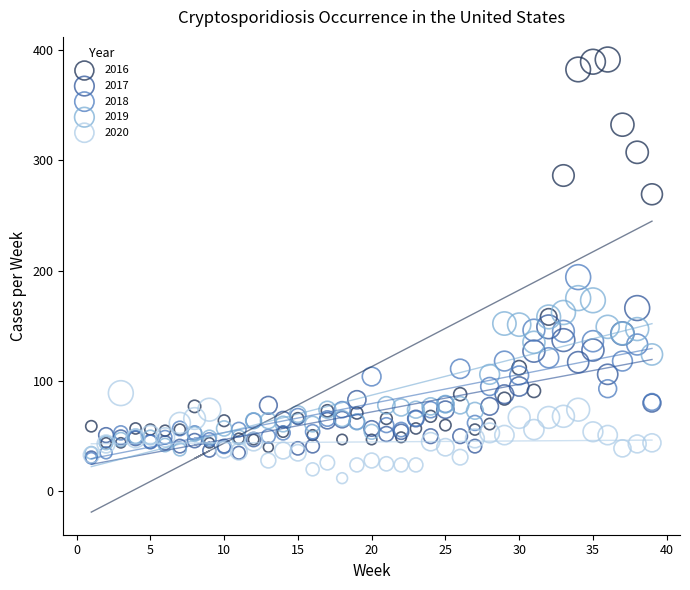

Across all series, what Y value is closest to 201?

194